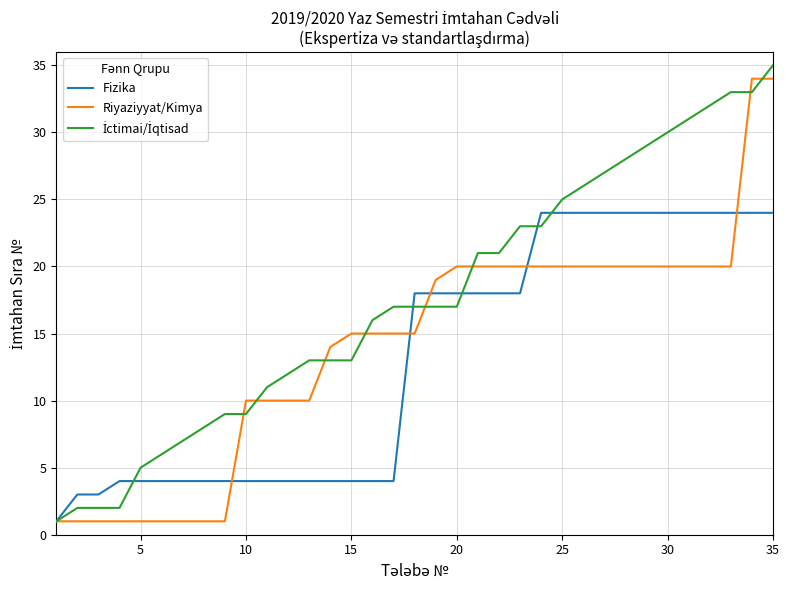

What is the greatest value displayed?

35